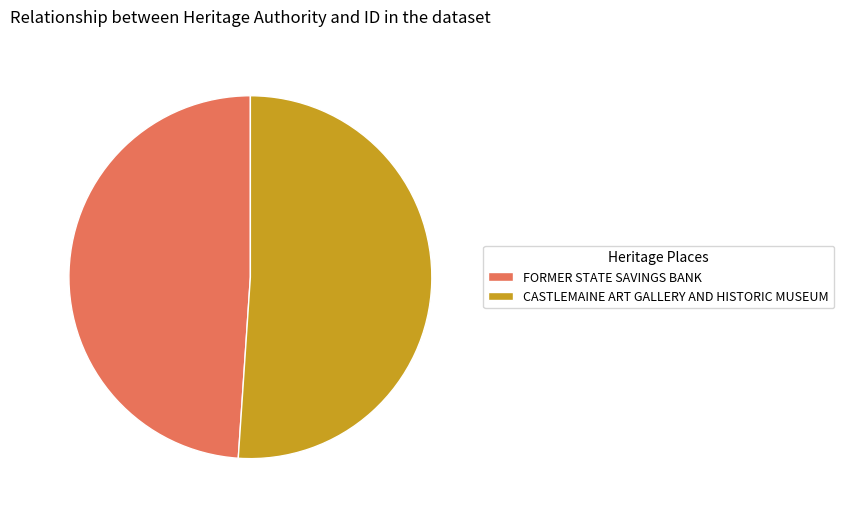

Between CASTLEMAINE ART GALLERY AND HISTORIC MUSEUM and FORMER STATE SAVINGS BANK, which is larger?

CASTLEMAINE ART GALLERY AND HISTORIC MUSEUM